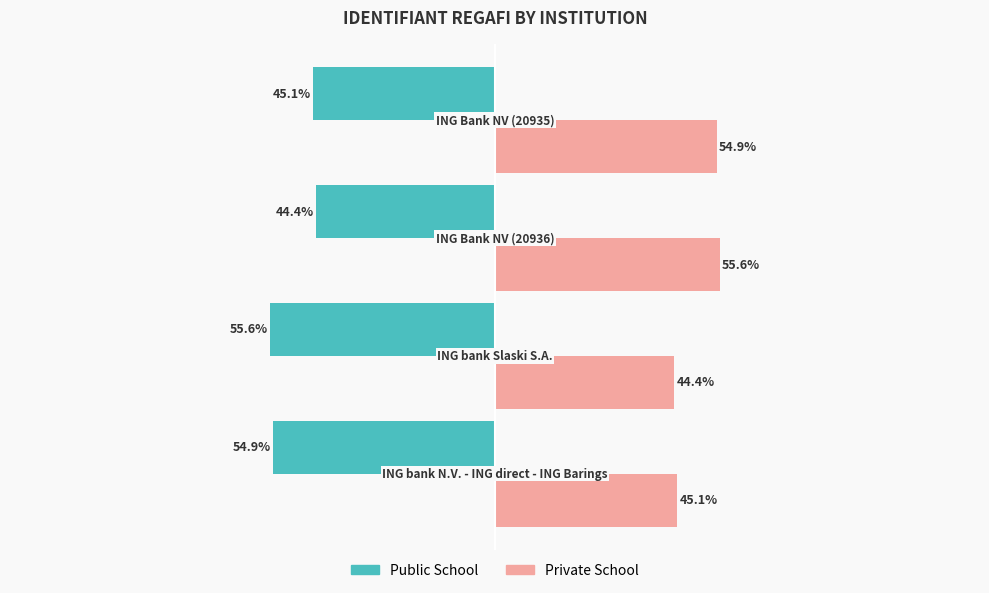

List the series in order of their peak value, lowest first.

Public School, Private School